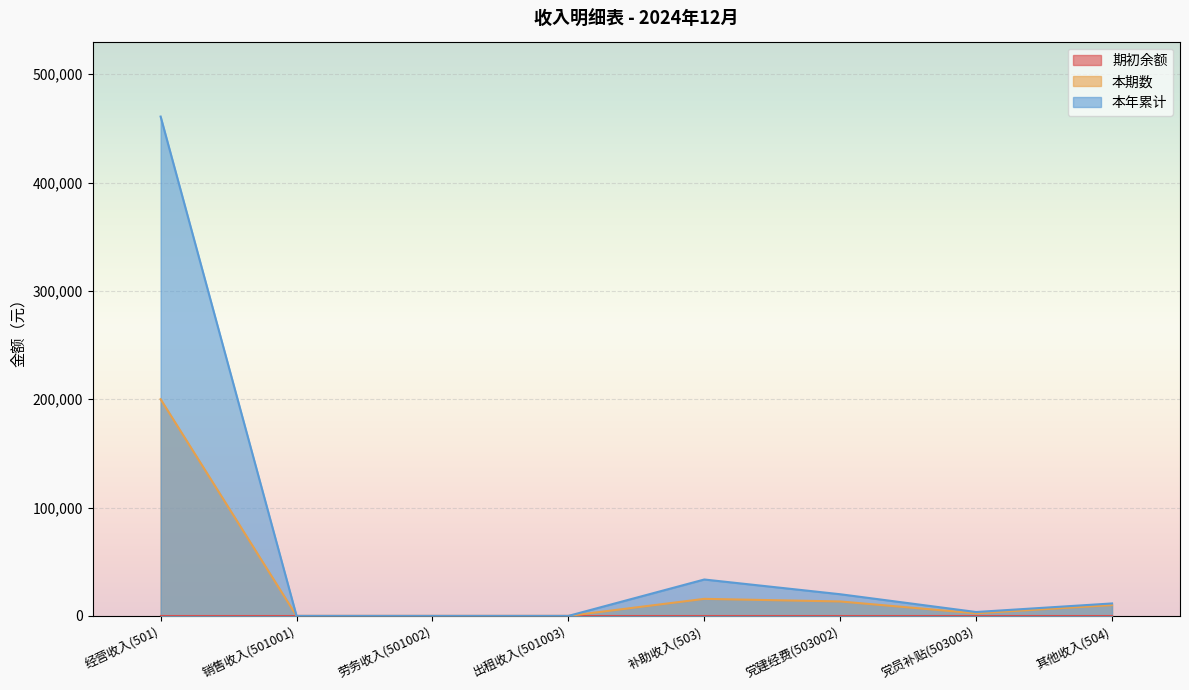

True or false: 本期数 and 本年累计 intersect in this chart.

False